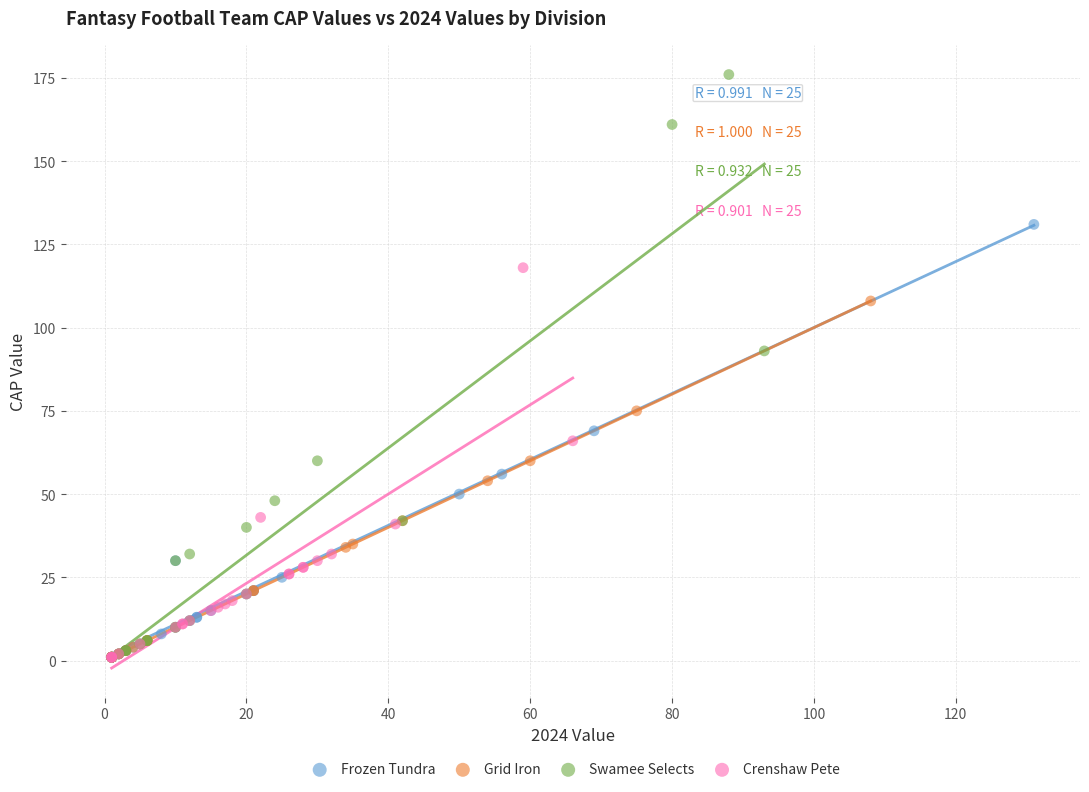

What are all the series names shown in the legend?

Frozen Tundra, Grid Iron, Swamee Selects, Crenshaw Pete